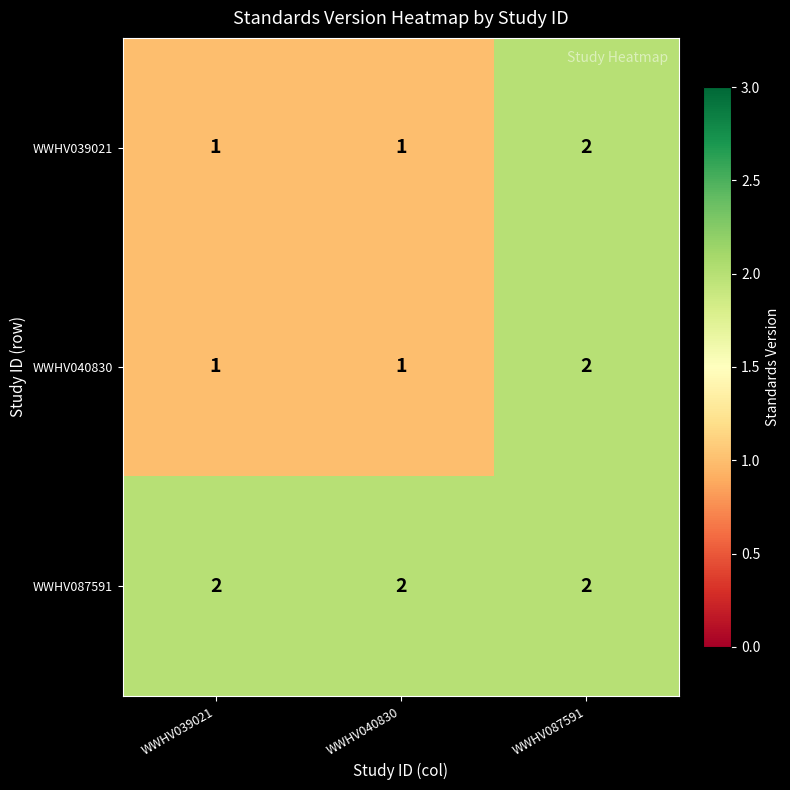

At which label does WWHV039021 reach its peak?

WWHV087591